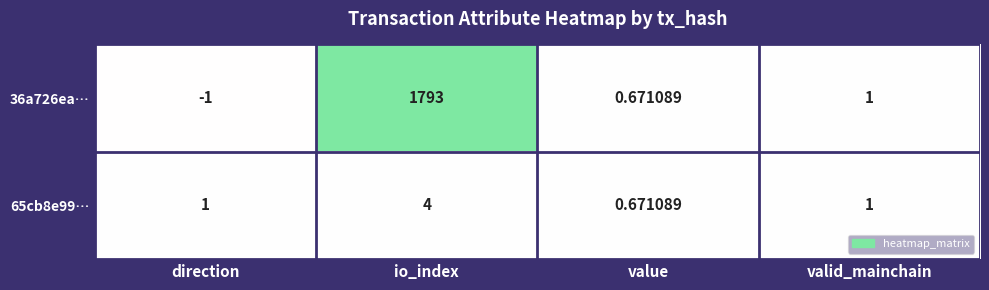

At which label does 36a726ea… reach its peak?

io_index